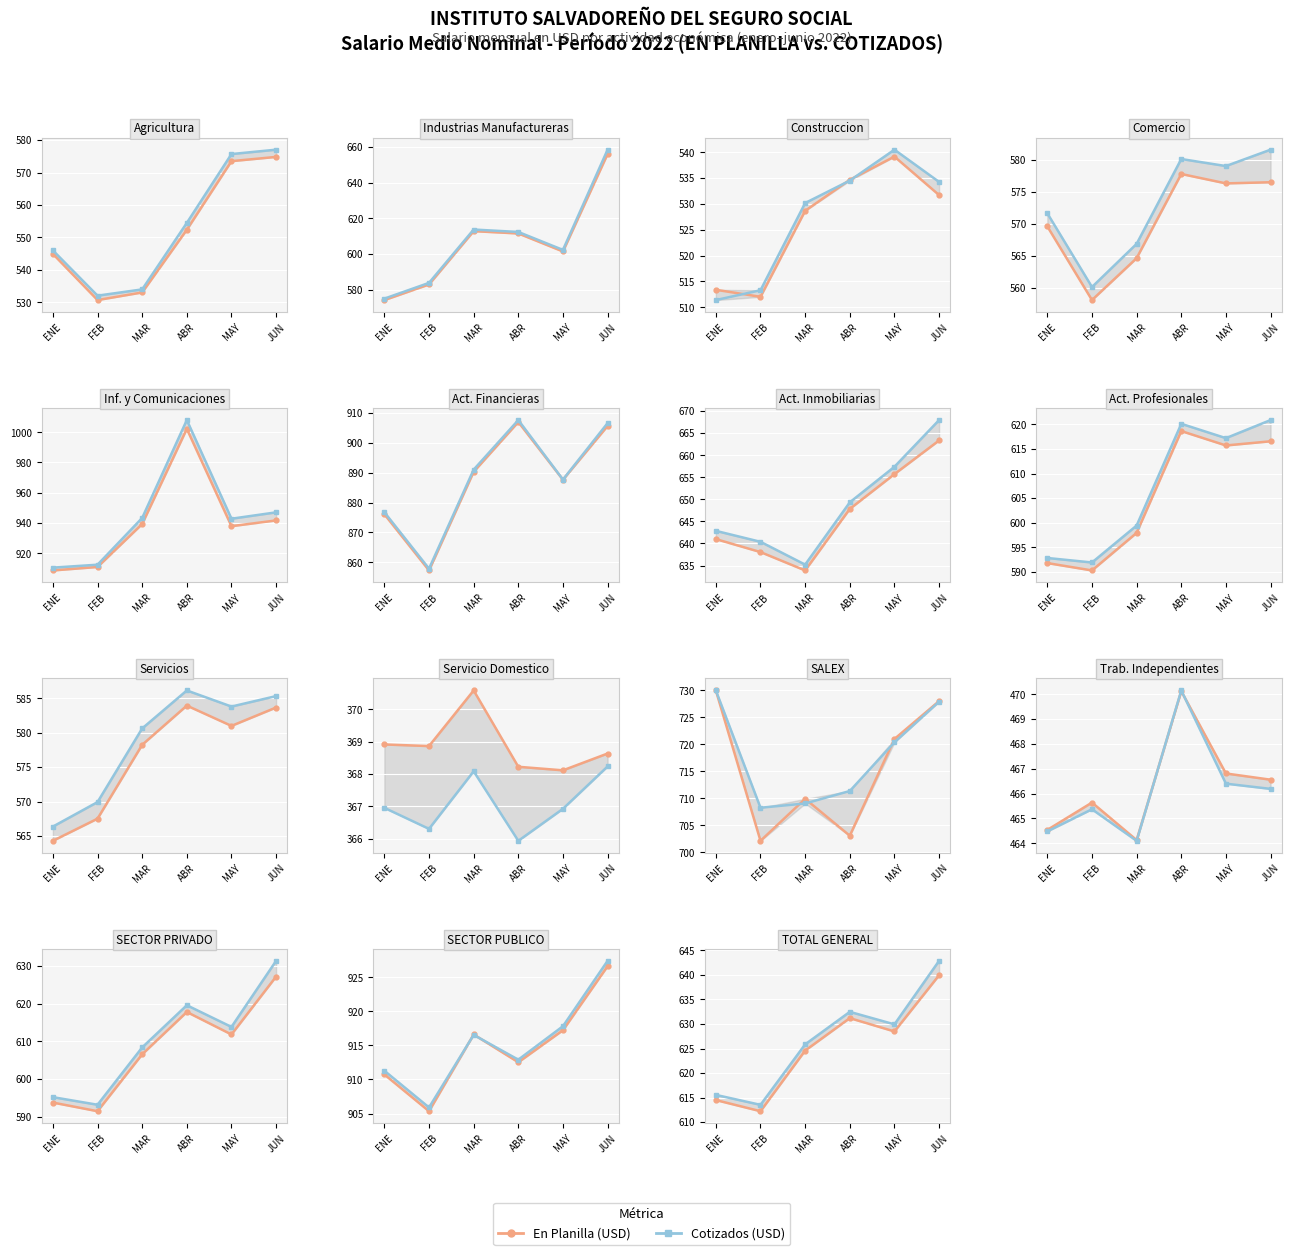

What is the difference between the Cotizados values at MAY and MAR?

4.1